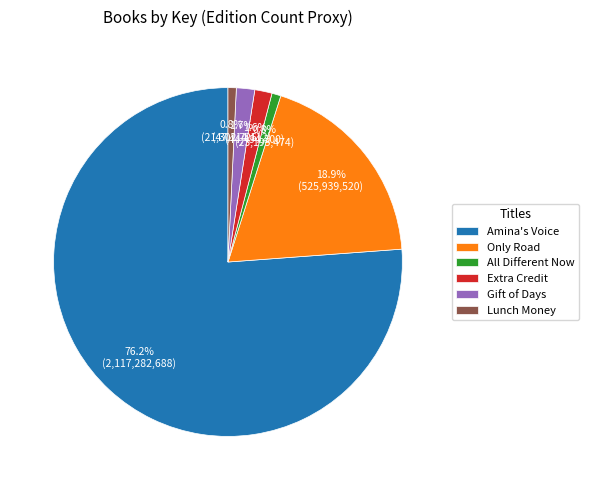

Count the number of slices in the pie.

6